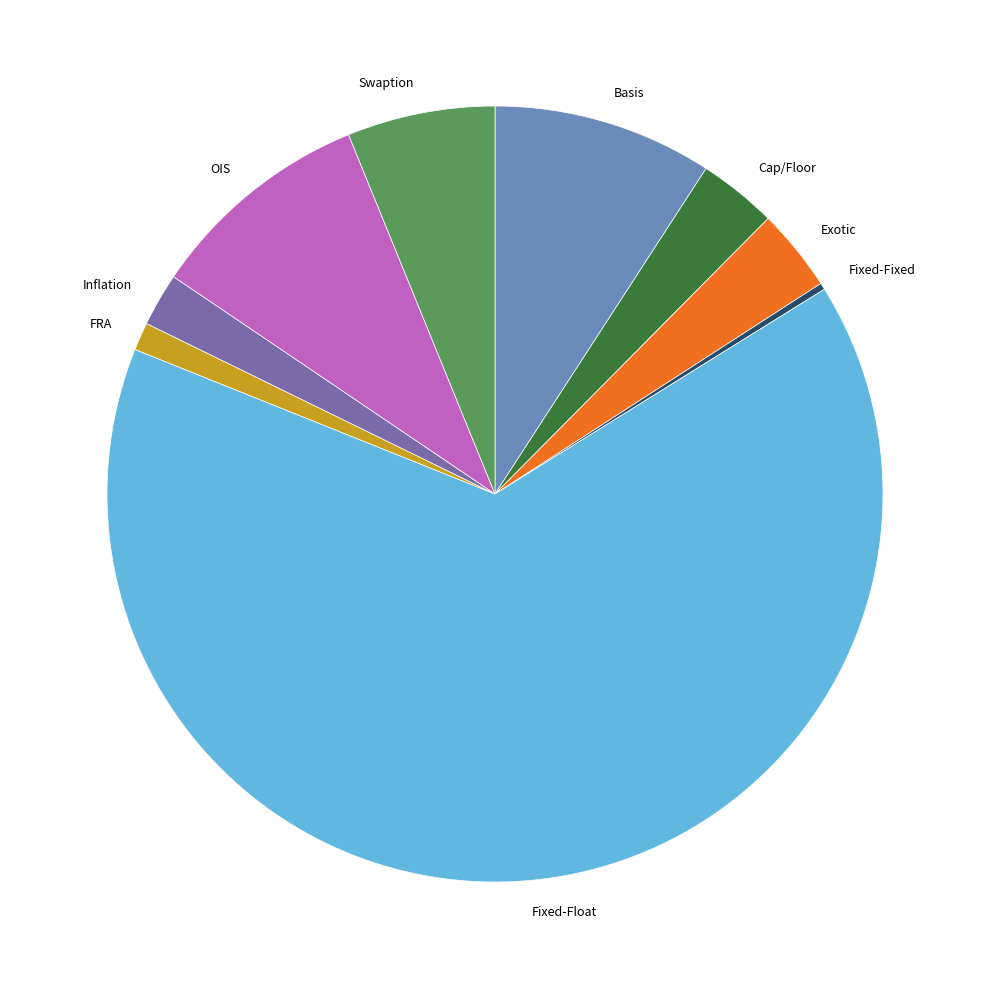

What is the largest slice in the pie chart?

Fixed-Float